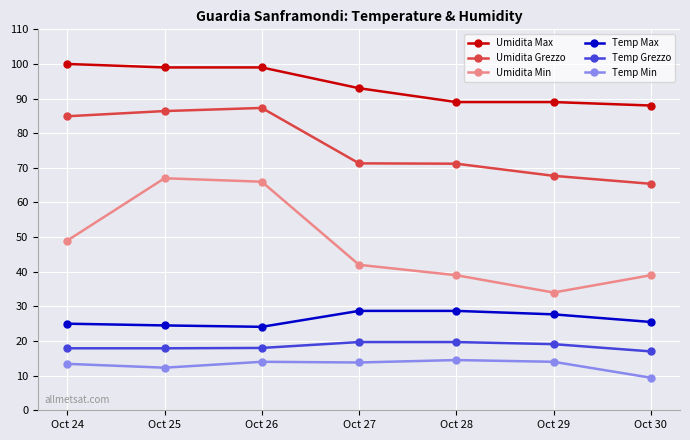

Which series has the largest total across all categories?

Umidita Max